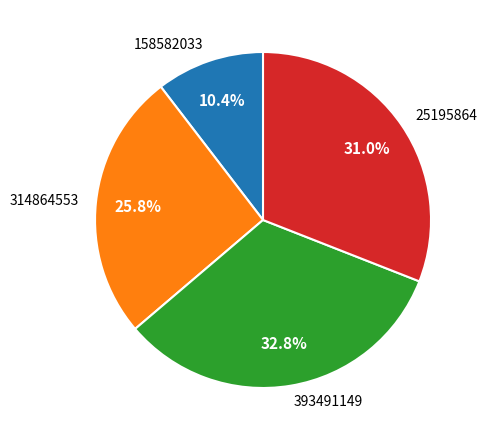

How much of the chart is everything except 158582033?

89.6%